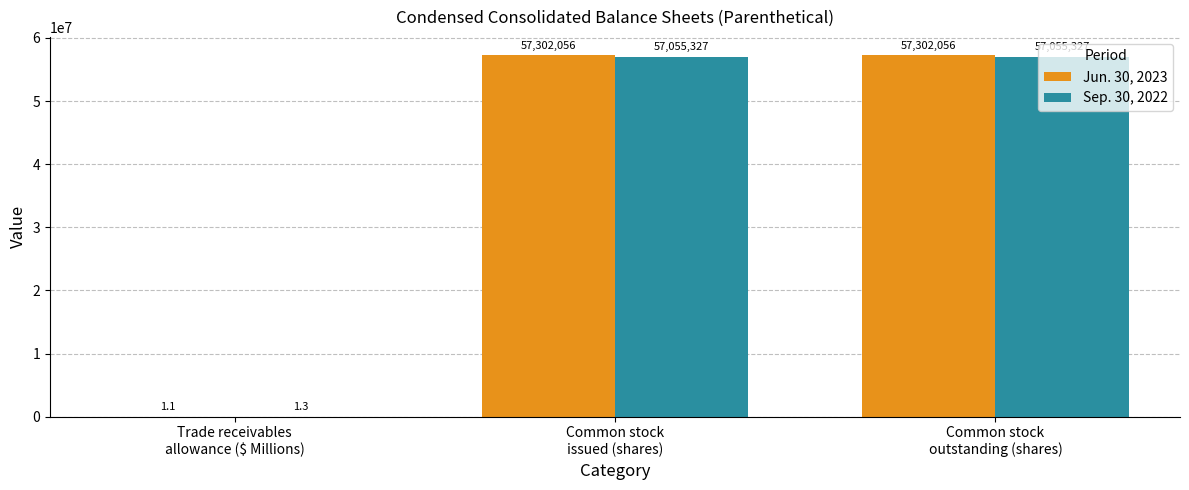

Which series has the largest total across all categories?

Jun. 30, 2023